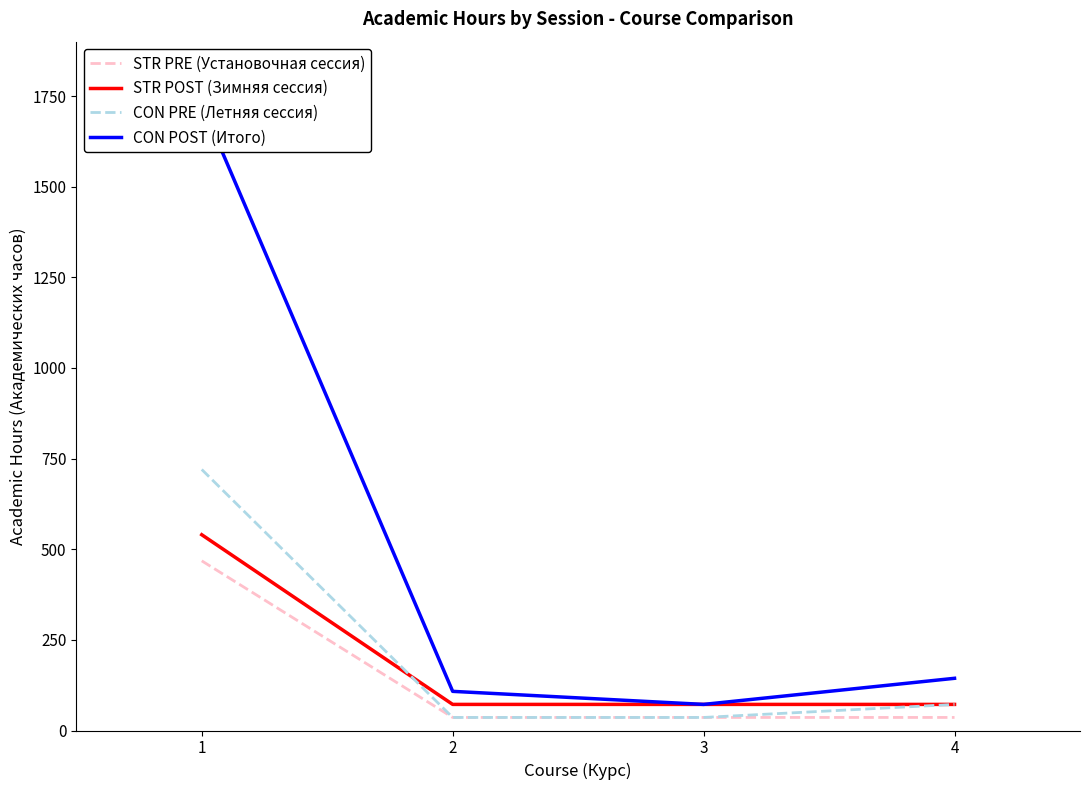

Is it true that STR POST (Зимняя сессия) equals 48 at 3?

False